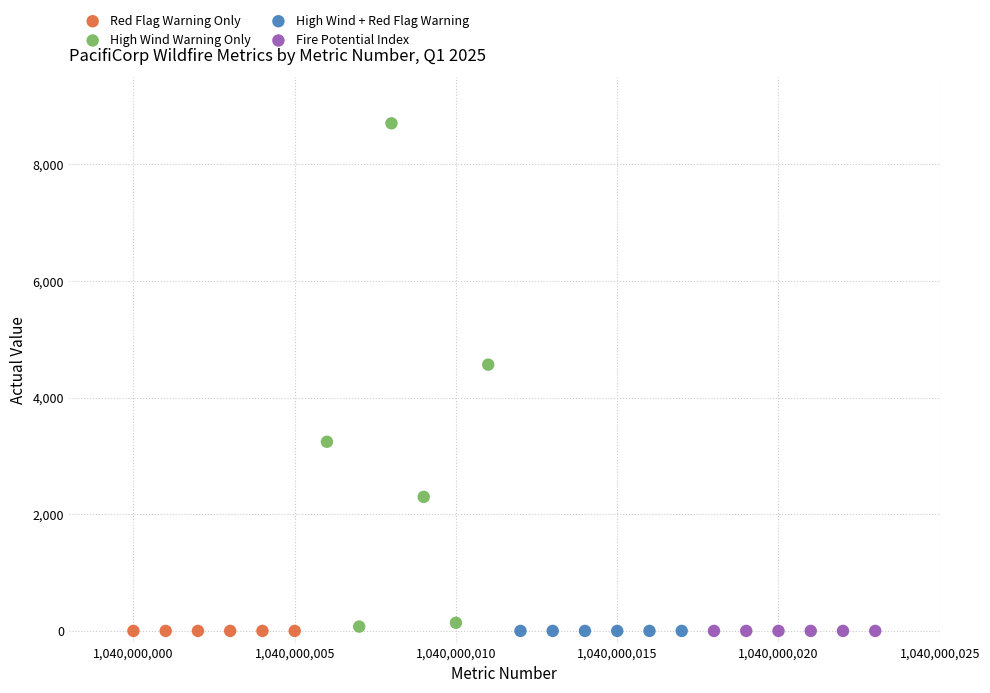

What are all the series names shown in the legend?

Red Flag Warning Only, High Wind Warning Only, High Wind + Red Flag Warning, Fire Potential Index